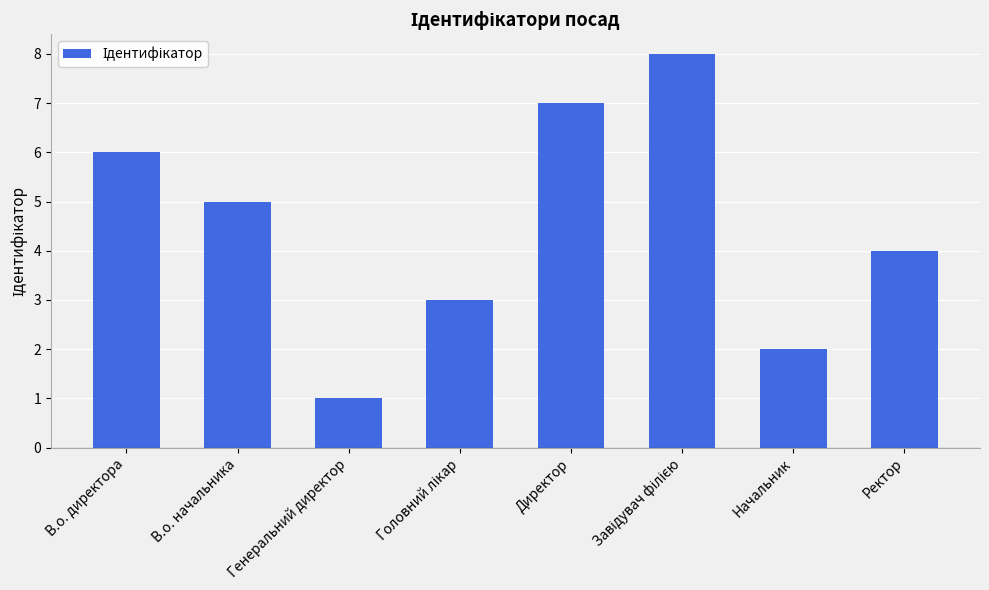

What is the change in value from В.о. директора to Генеральний директор?

-5